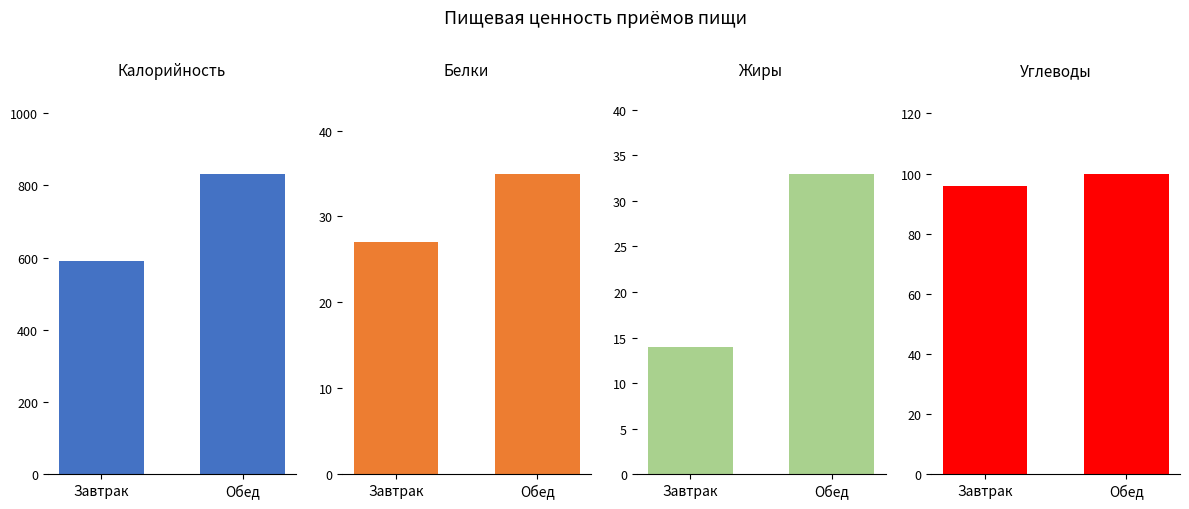

Between Завтрак and Обед, which is larger?

Обед